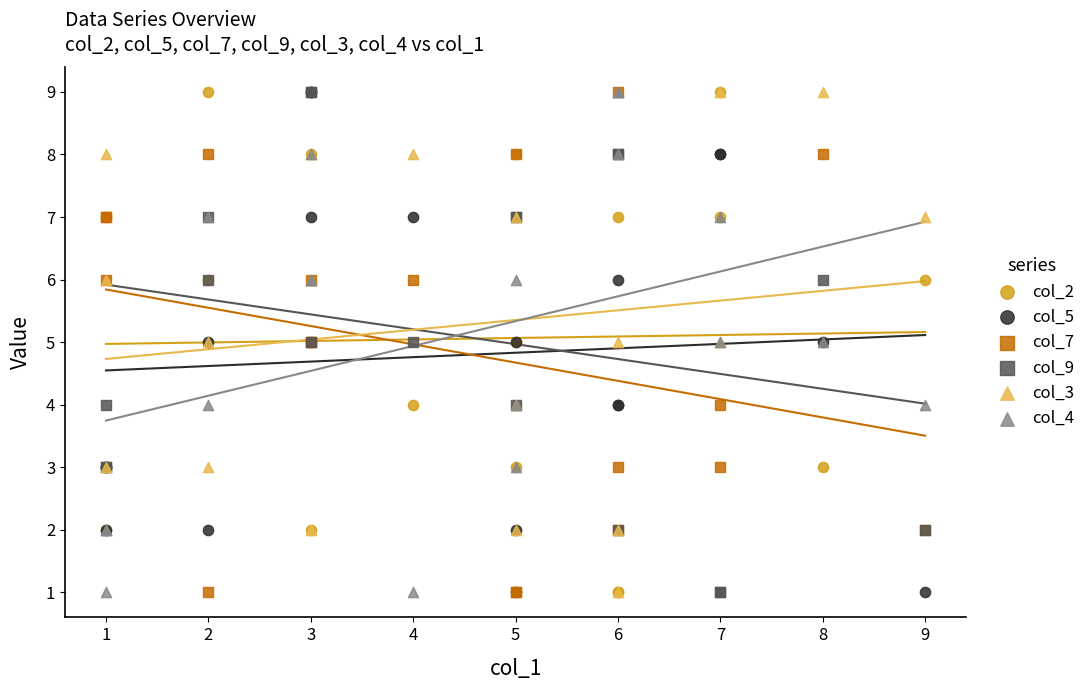

Which series has the largest Y range (max minus min)?

col_2